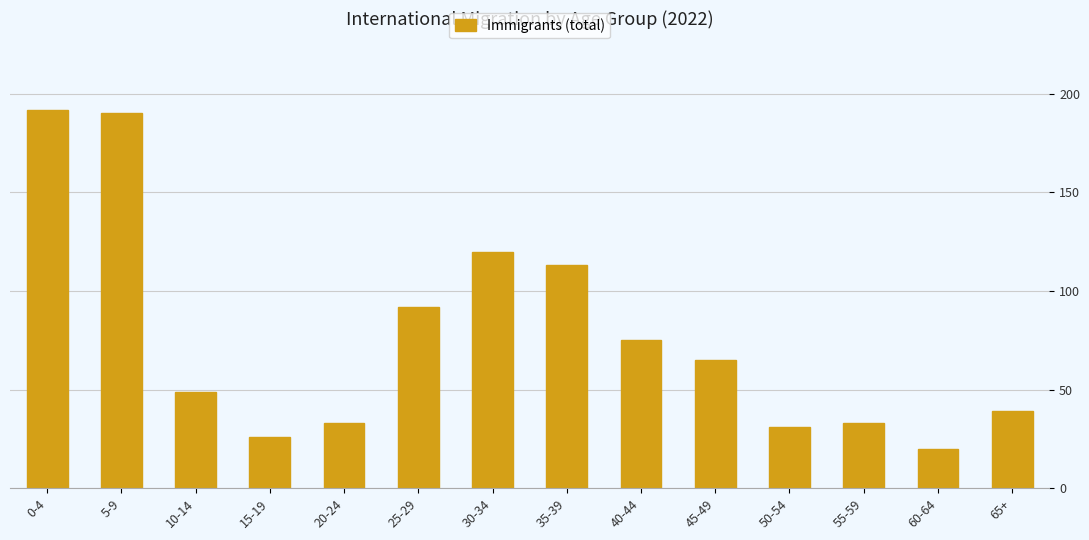

What is the ratio of the value at 30-34 to the value at 50-54?

3.9